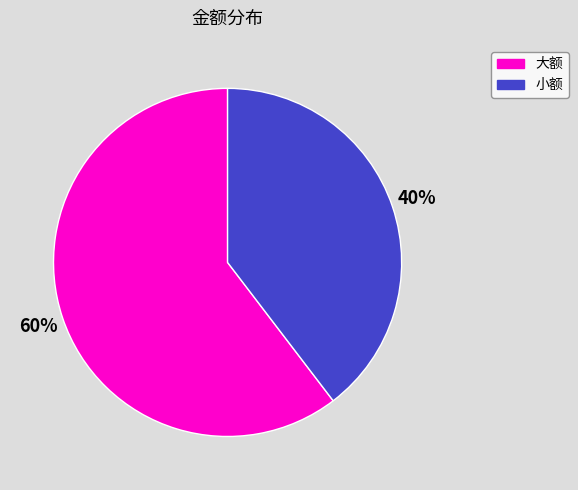

Does any single category account for the majority?

Yes